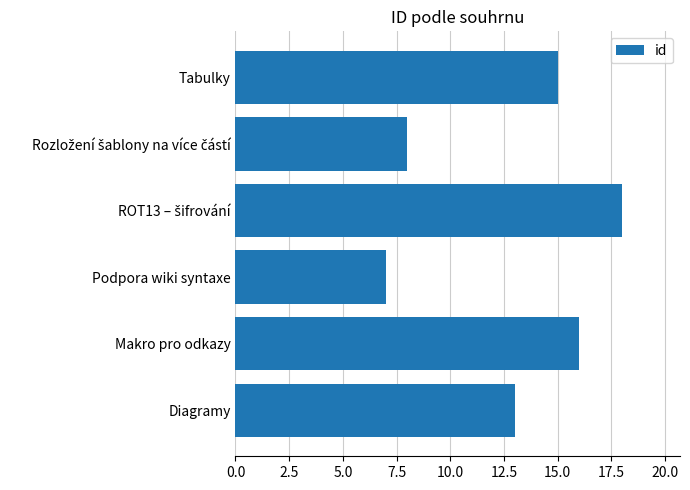

What is the smallest value displayed?

7